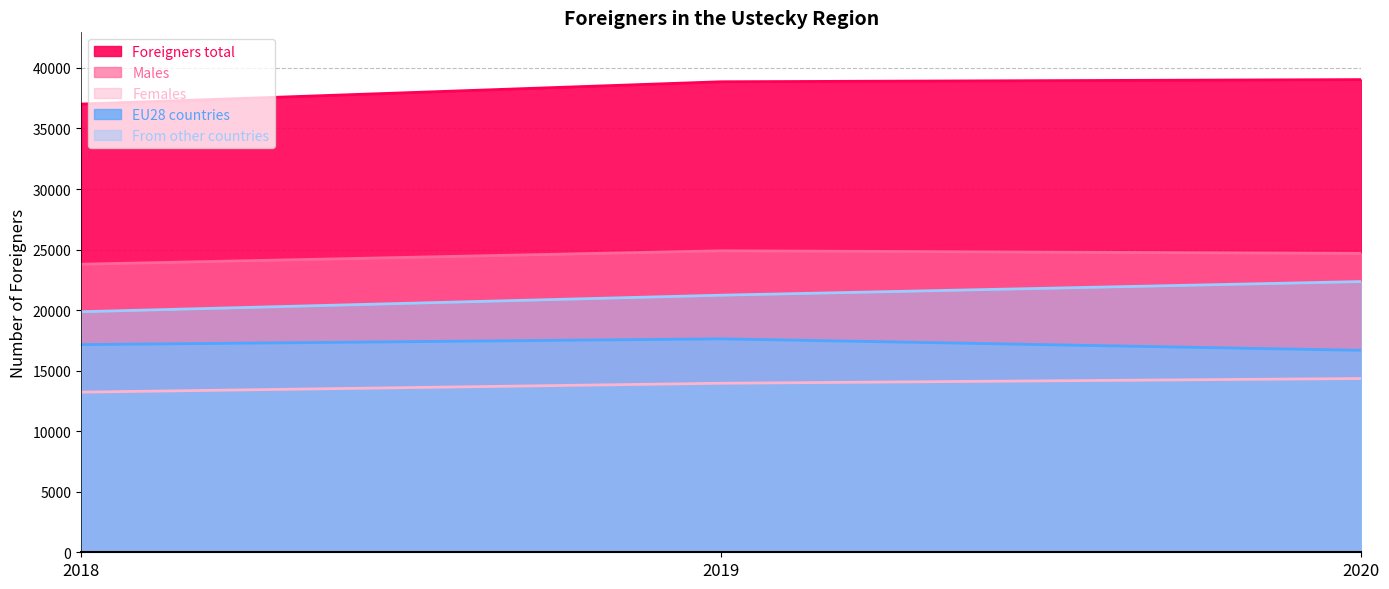

At which category does the chart reach its minimum across all series?

2018